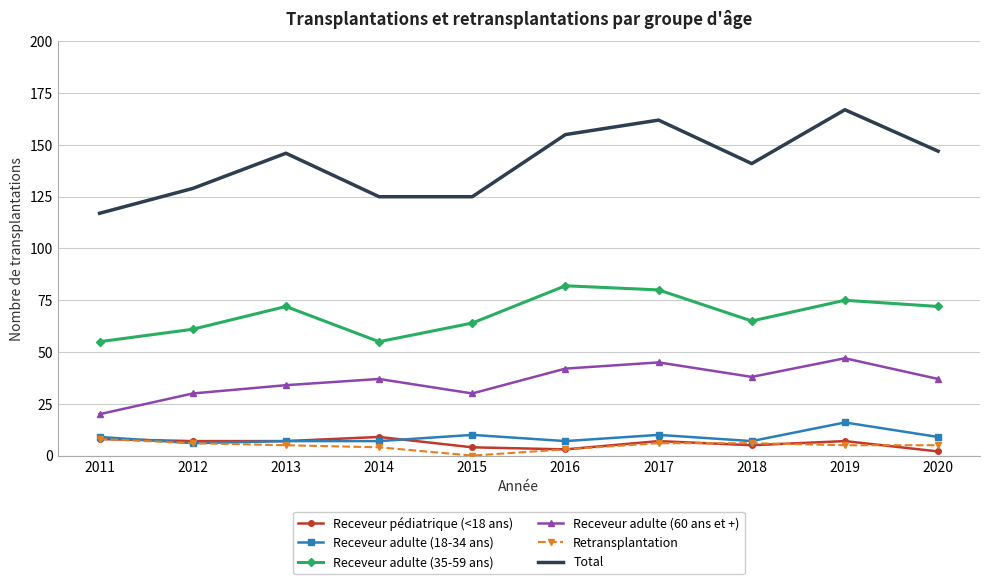

After their last crossing, which series has the higher values: Retransplantation or Receveur pédiatrique (<18 ans)?

Retransplantation